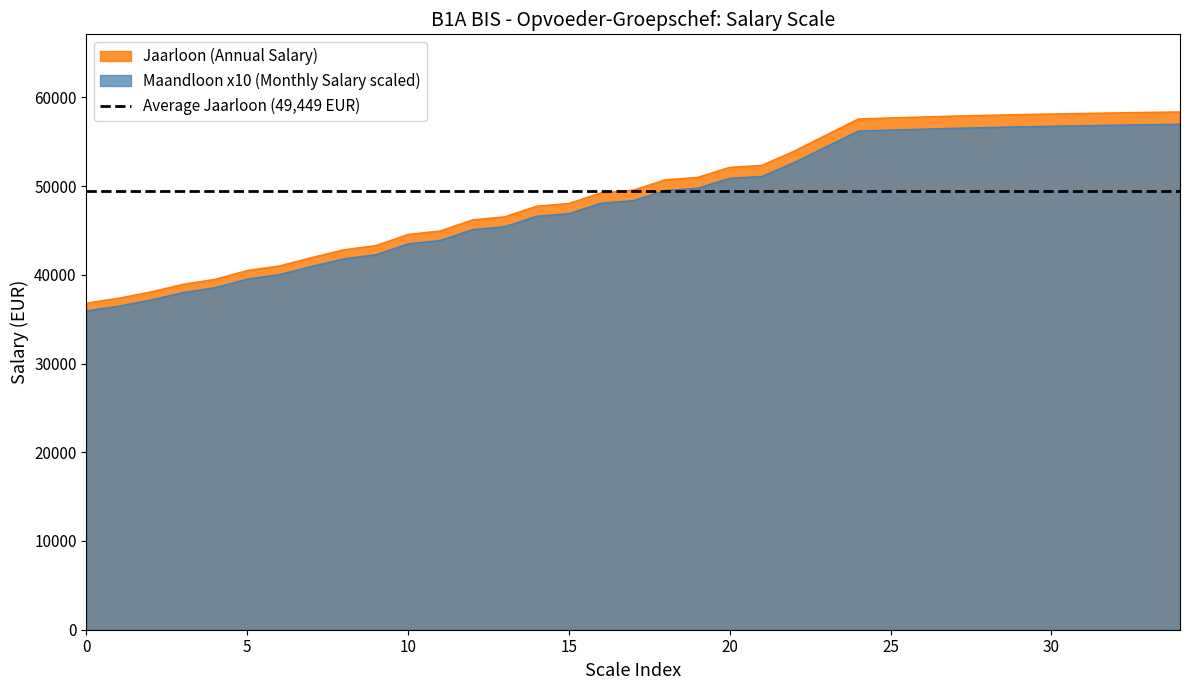

True or false: Jaarloon (Annual Salary) has a value of 65234.5 at 11.

False